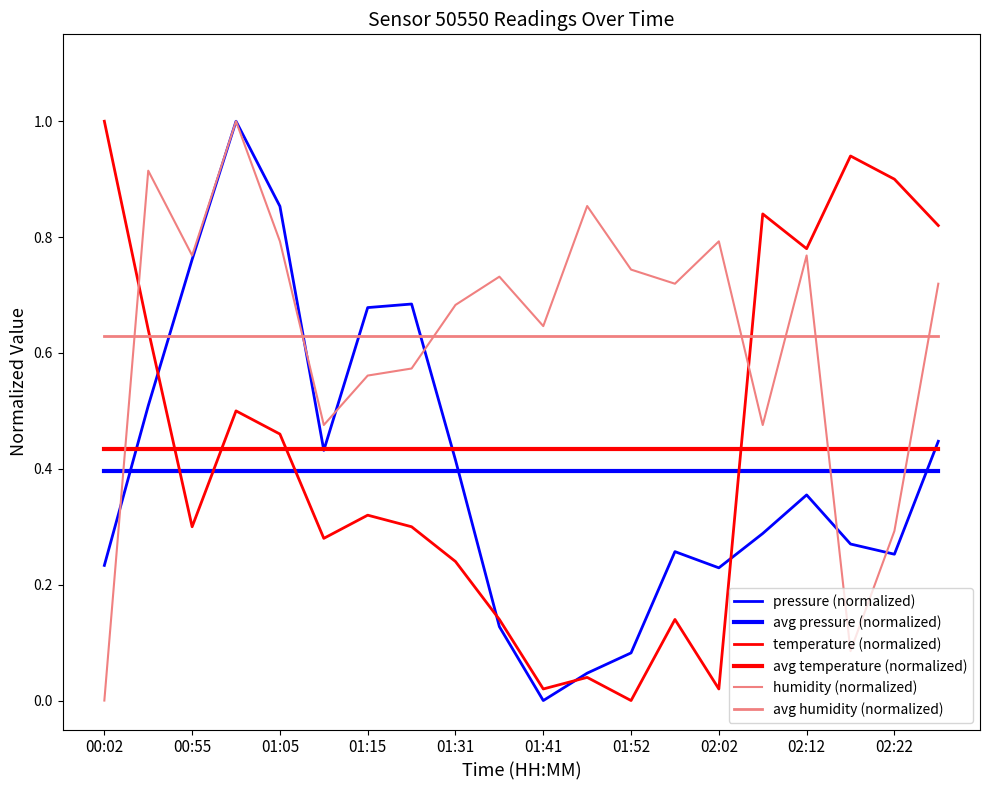

At which label is avg humidity (normalized) closest to 0?

00:02